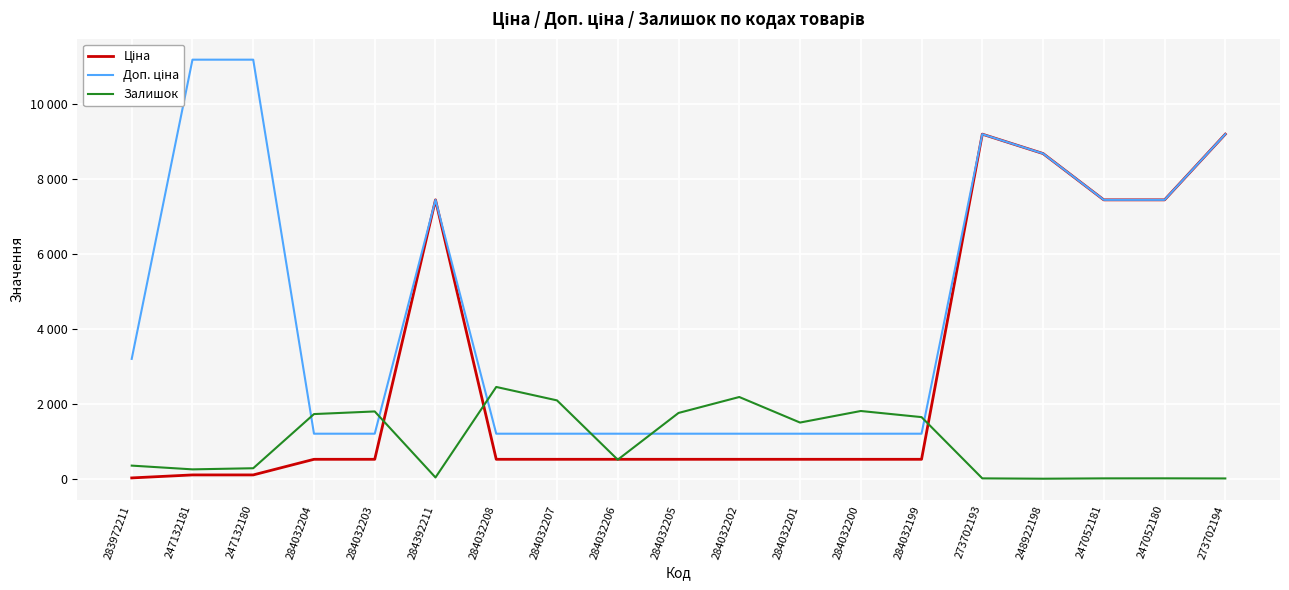

True or false: Залишок has more than 1 points higher than both neighbors.

True